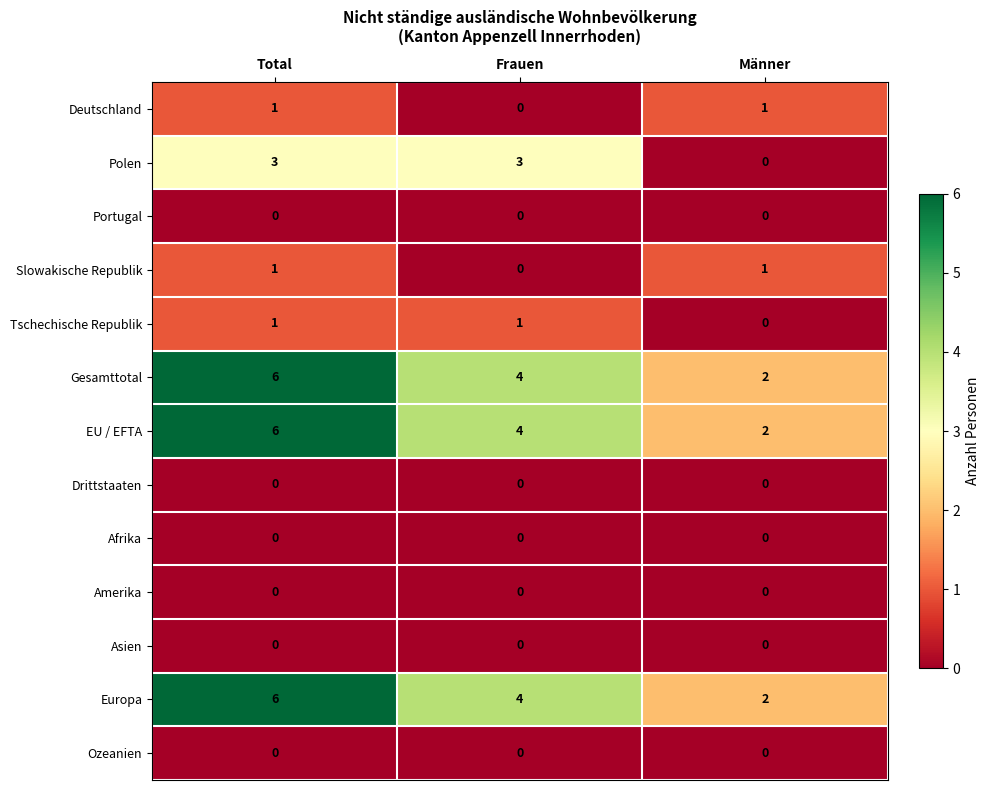

What is the total value across all series at Total?

24